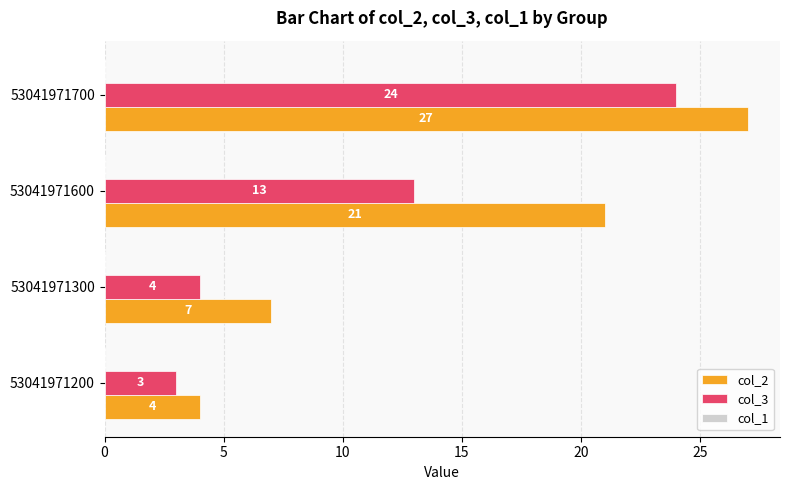

At which category is the sum across all series the highest?

53041971700